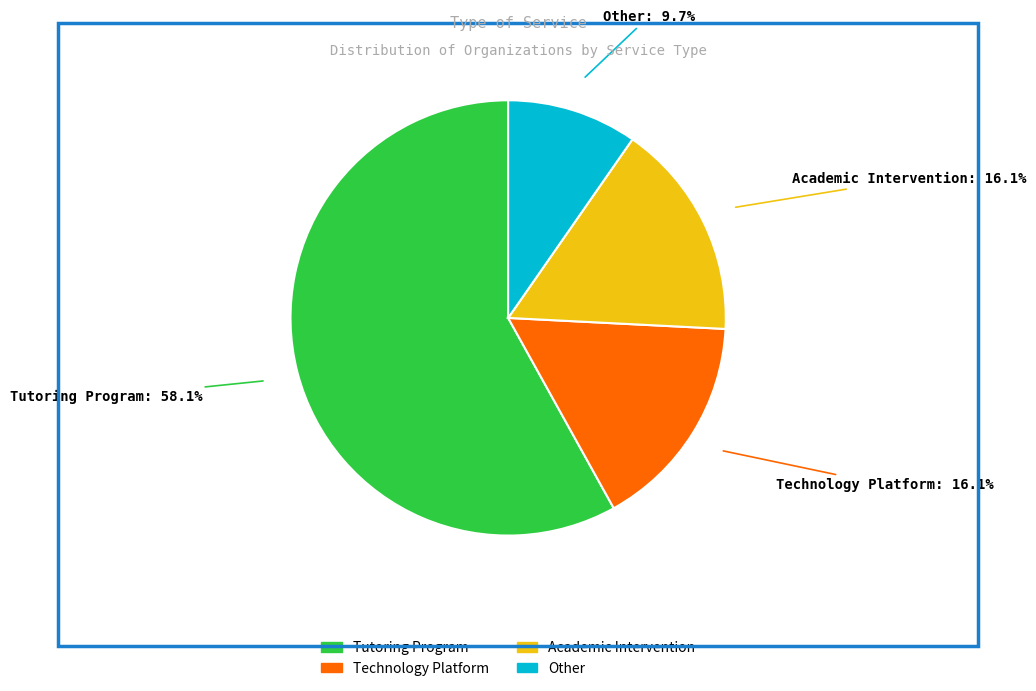

Does Tutoring Program represent more than half of the total?

Yes